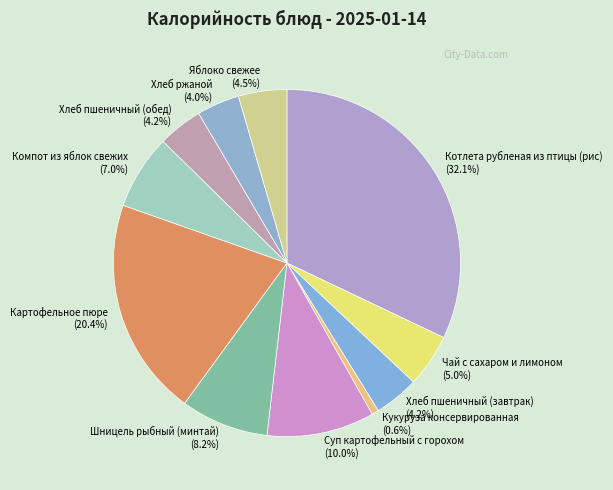

Between Хлеб пшеничный (обед) (4.2%) and Картофельное пюре (20.4%), which is larger?

Картофельное пюре (20.4%)